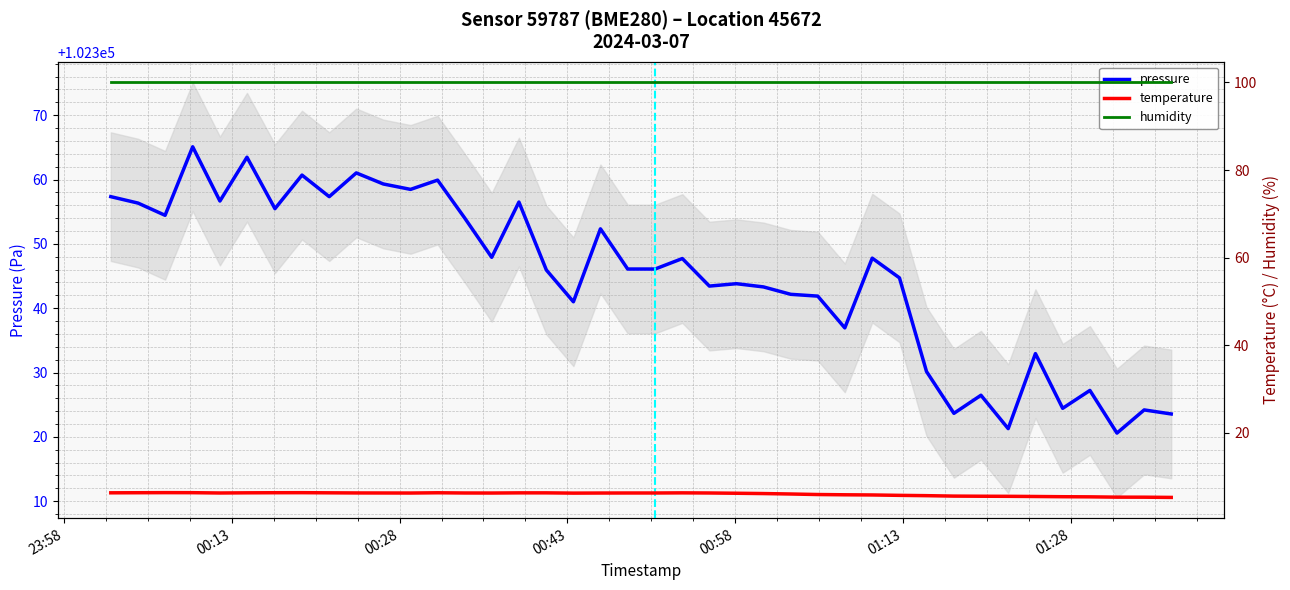

In temperature, how many points are higher than both neighbors (excluding endpoints)?

4